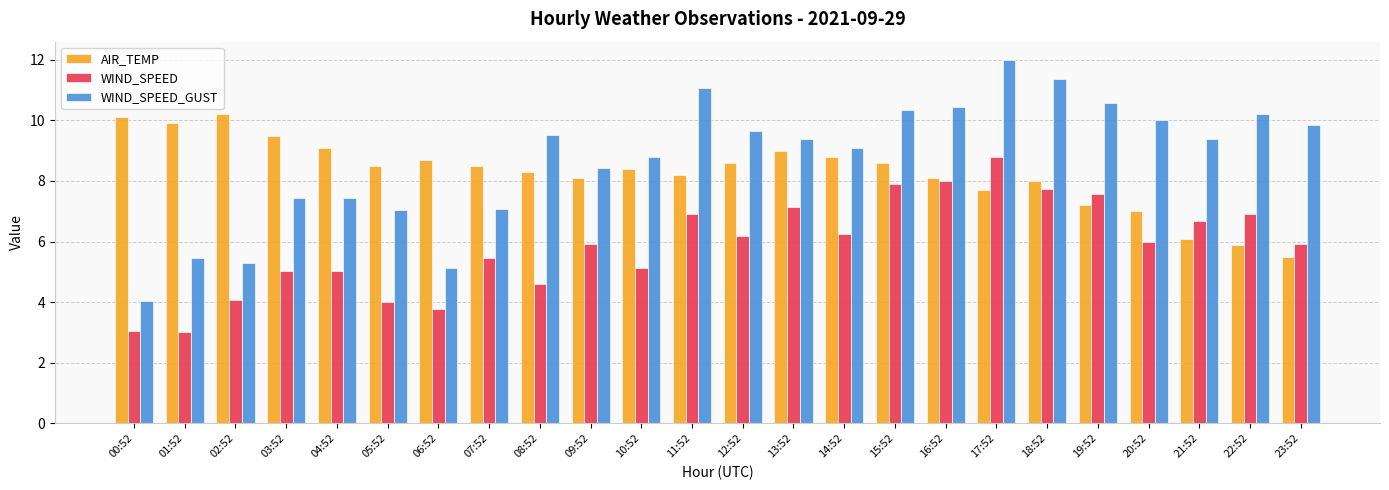

The WIND_SPEED_GUST series shows 17.6 at 15:52. True or false?

False